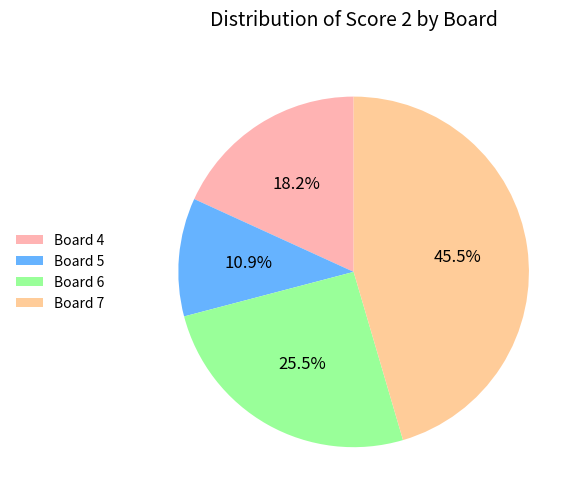

Is there a majority slice in this chart?

No